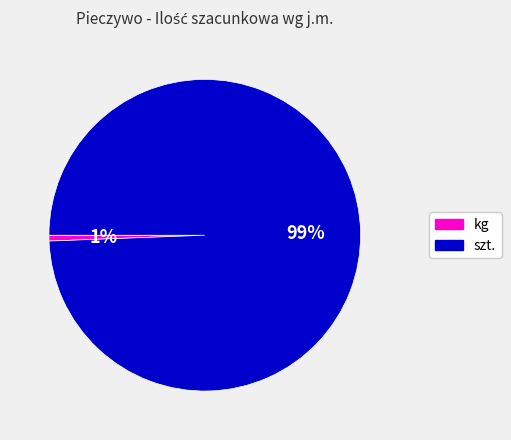

Is there any slice that represents more than half of the pie?

Yes